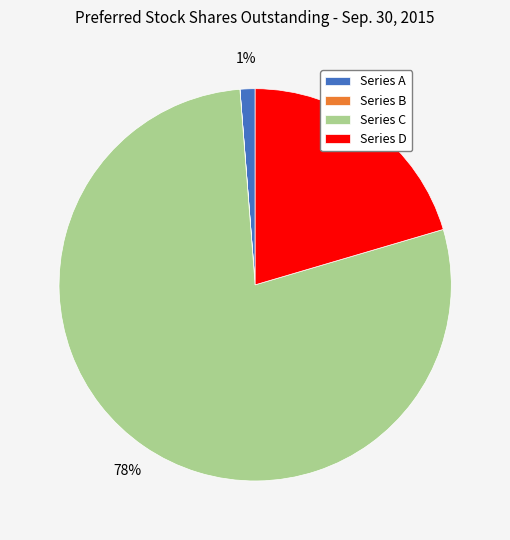

To the nearest percent, what is the average slice percentage?

25%